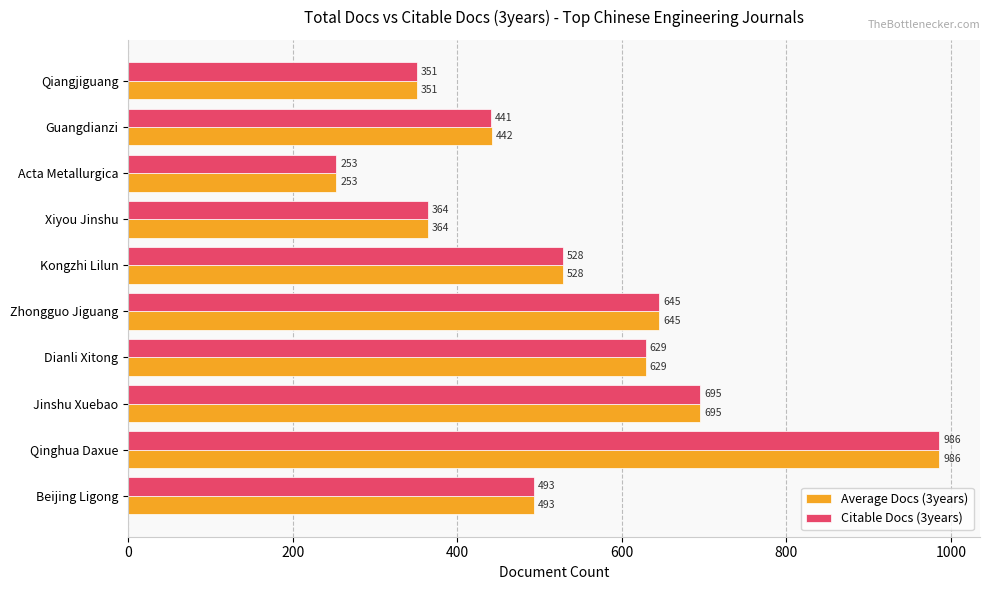

Read the Average Docs (3years) value at Acta Metallurgica, to the nearest 10.

250